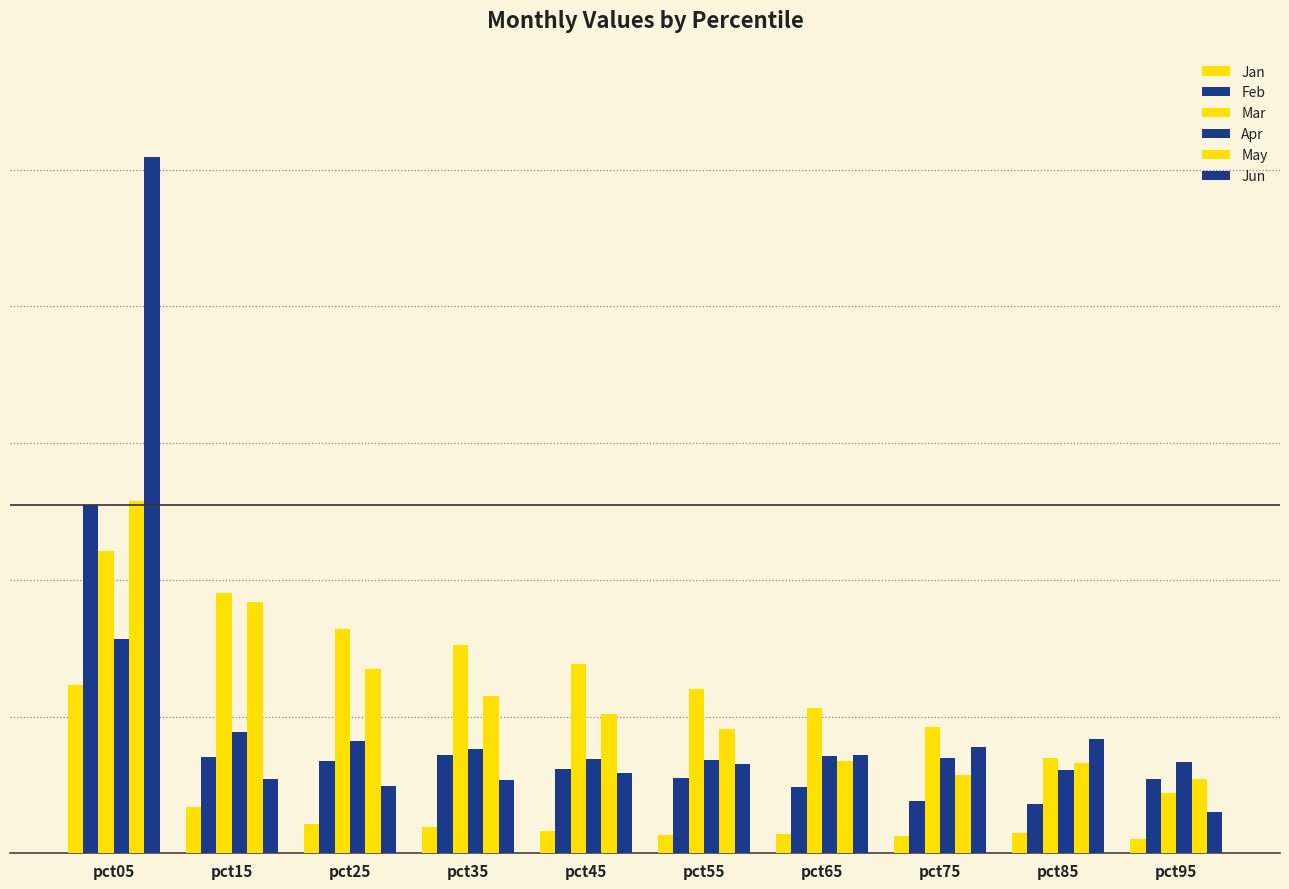

How many Apr values are between 1 and 2?

9